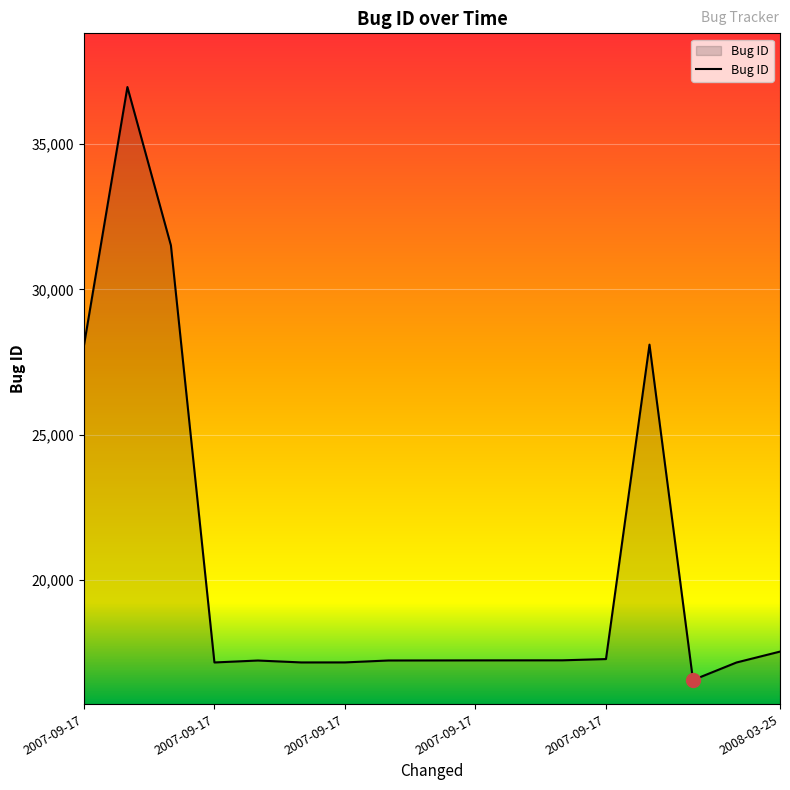

What is the difference between the maximum and minimum values?

20412